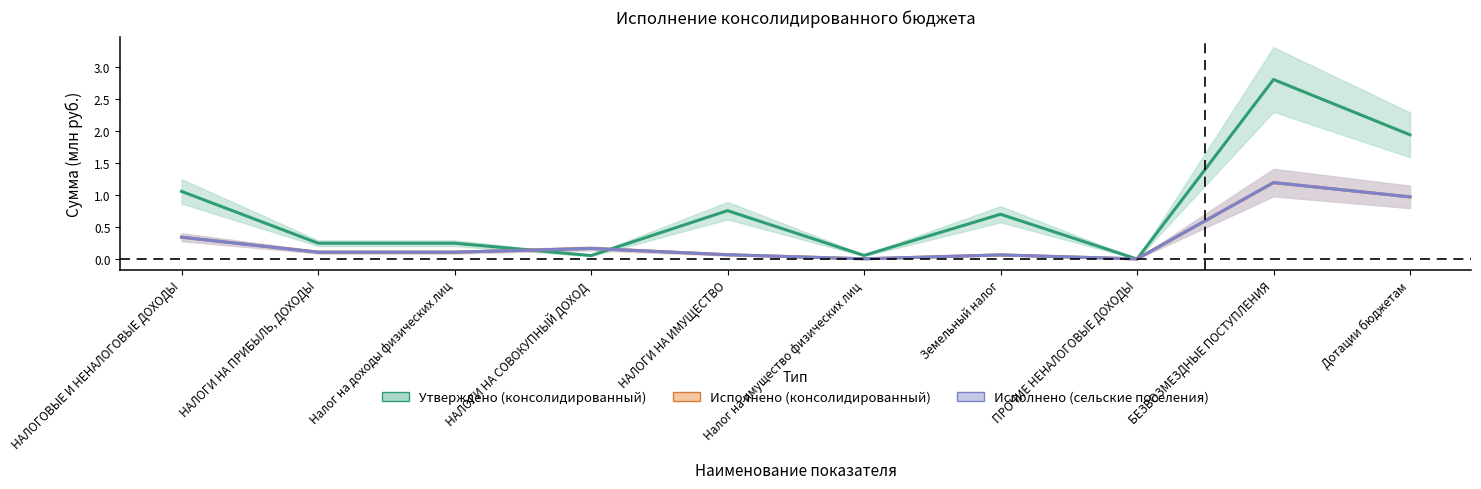

What is the label of the 4th point from the left?

НАЛОГИ НА СОВОКУПНЫЙ ДОХОД